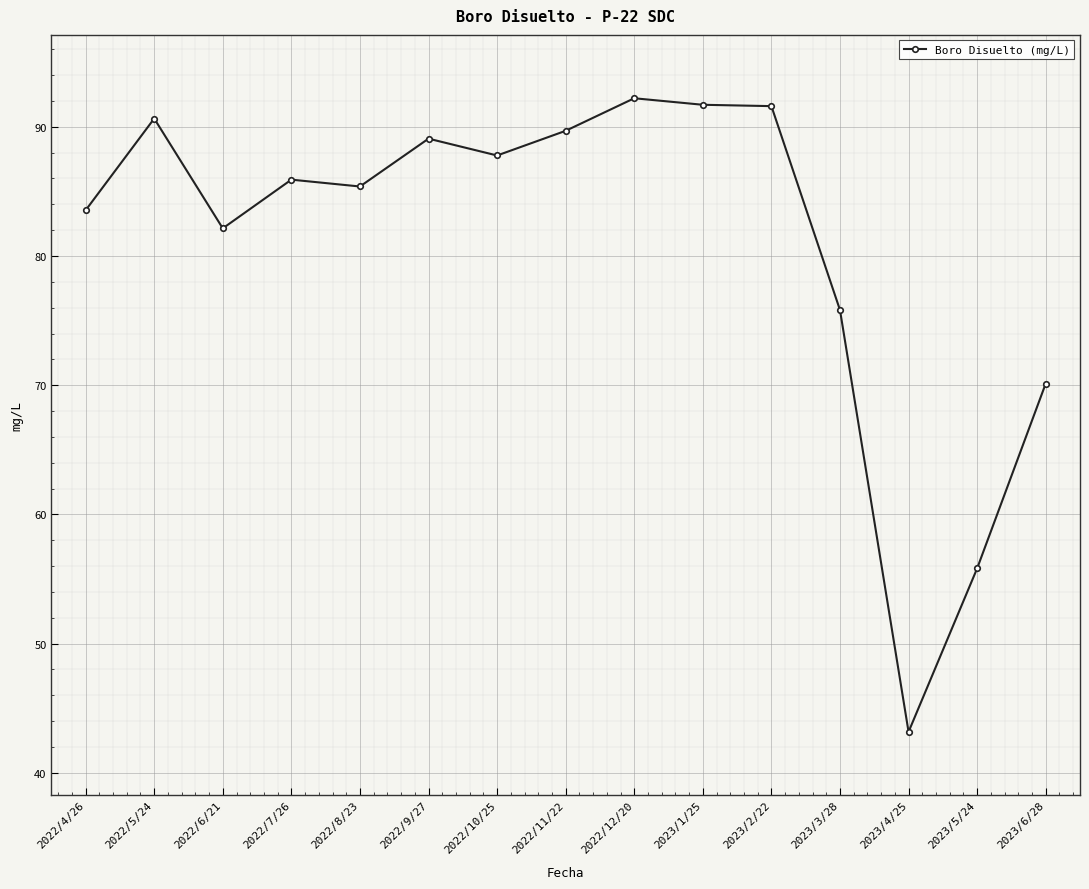

How many lines are shown in the chart?

1